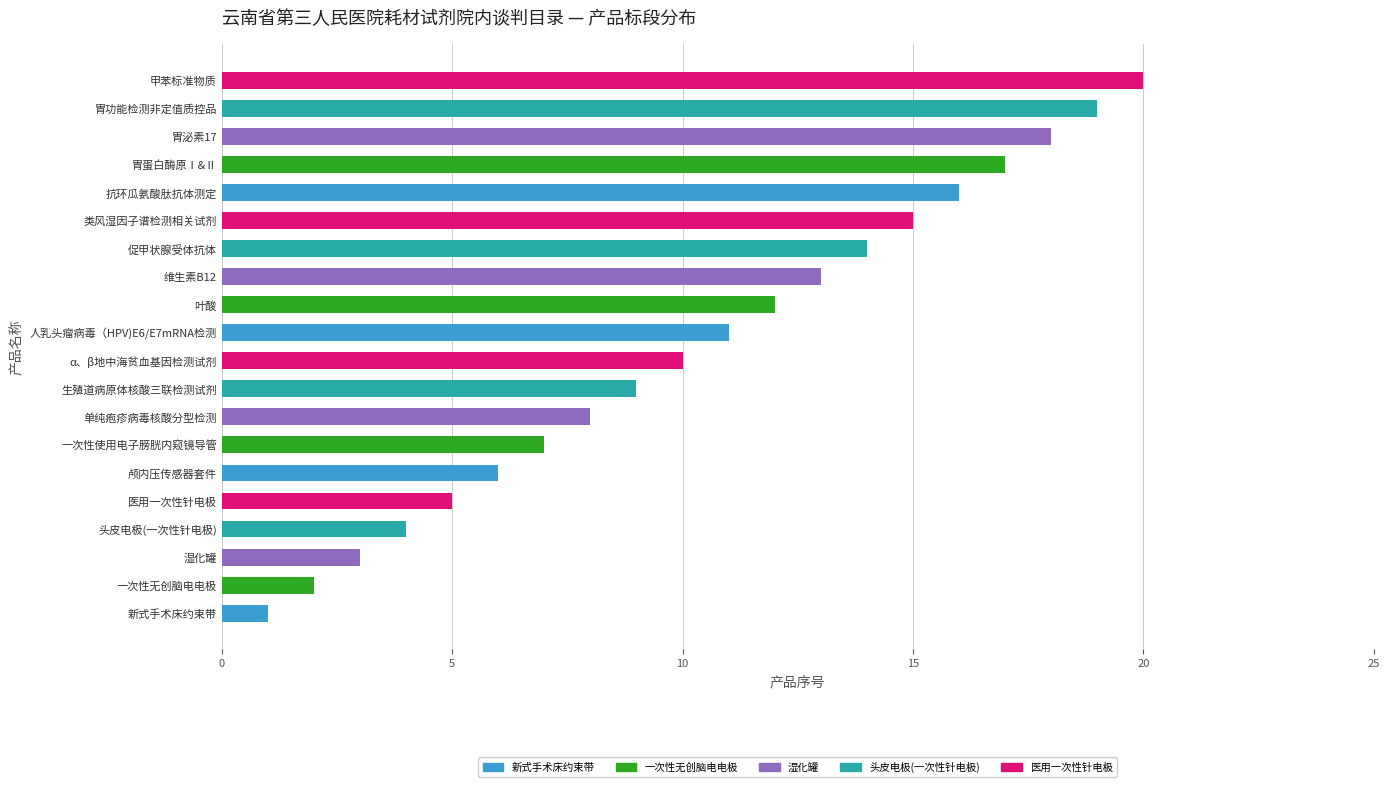

The chart shows a value of 6 at 胃泌素17. True or false?

False